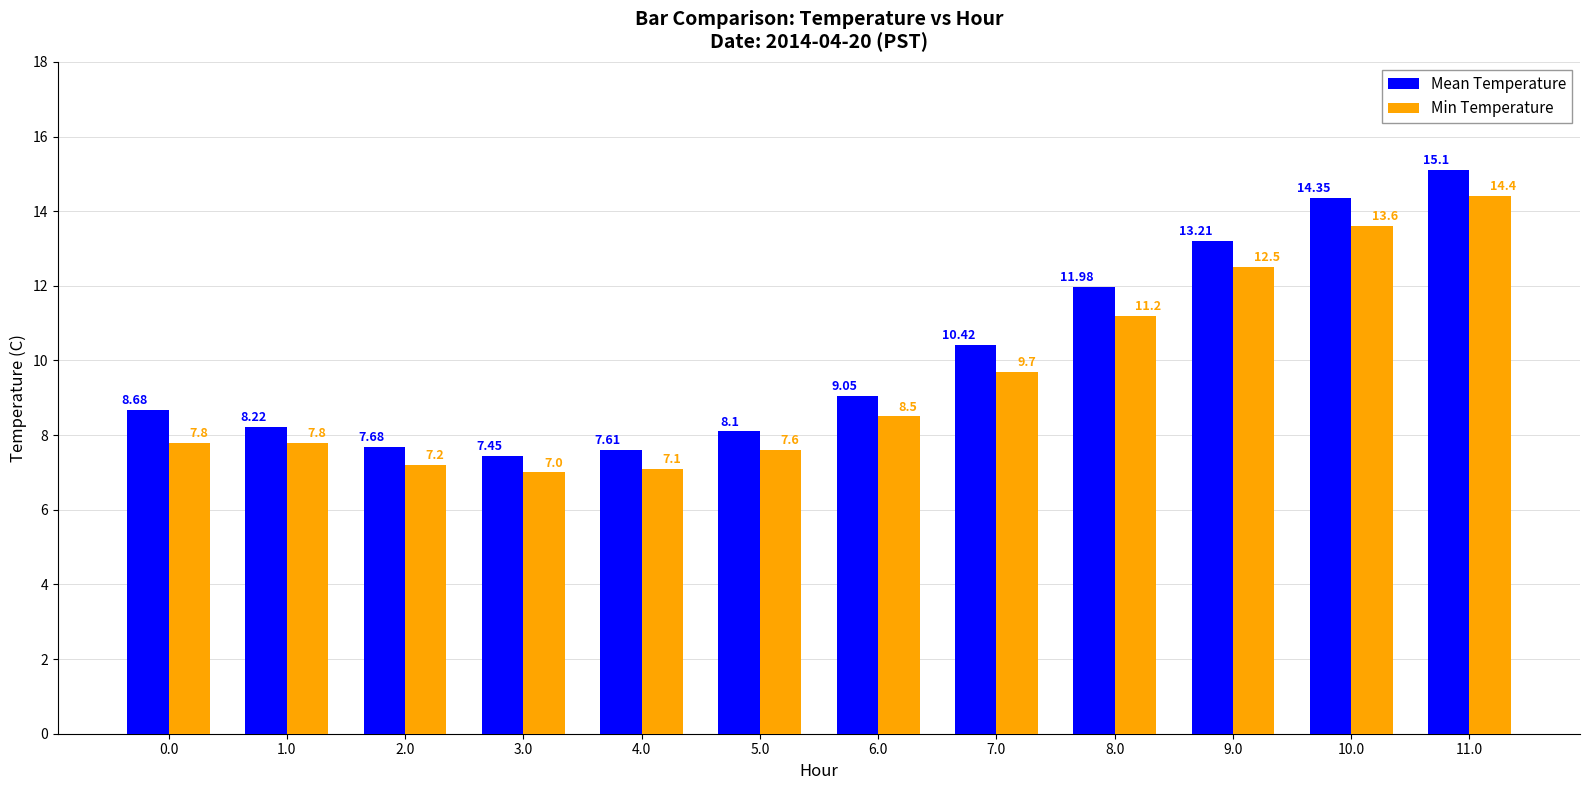

Is the value of Min Temperature at 9.0 greater than the value of Mean Temperature at 2.0?

Yes